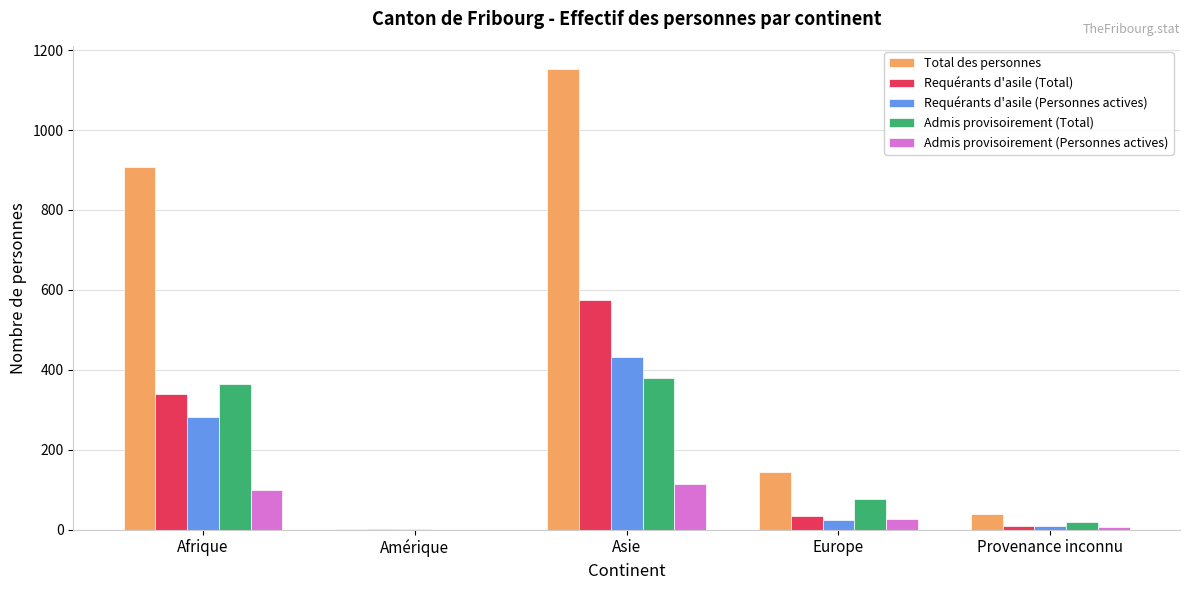

Is it true that Requérants d'asile (Personnes actives) equals 431 at Asie?

True